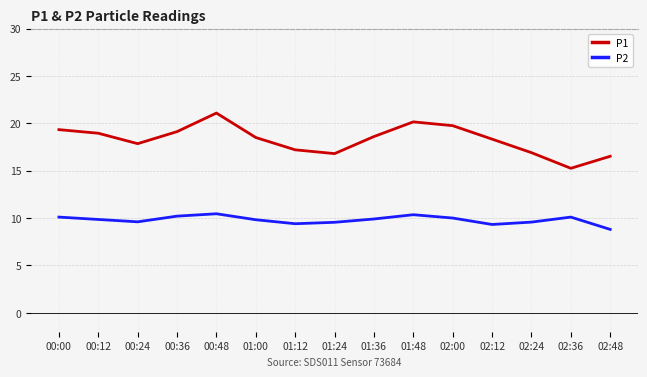

Between 00:00 and 02:12, which series saw the biggest shift?

P1